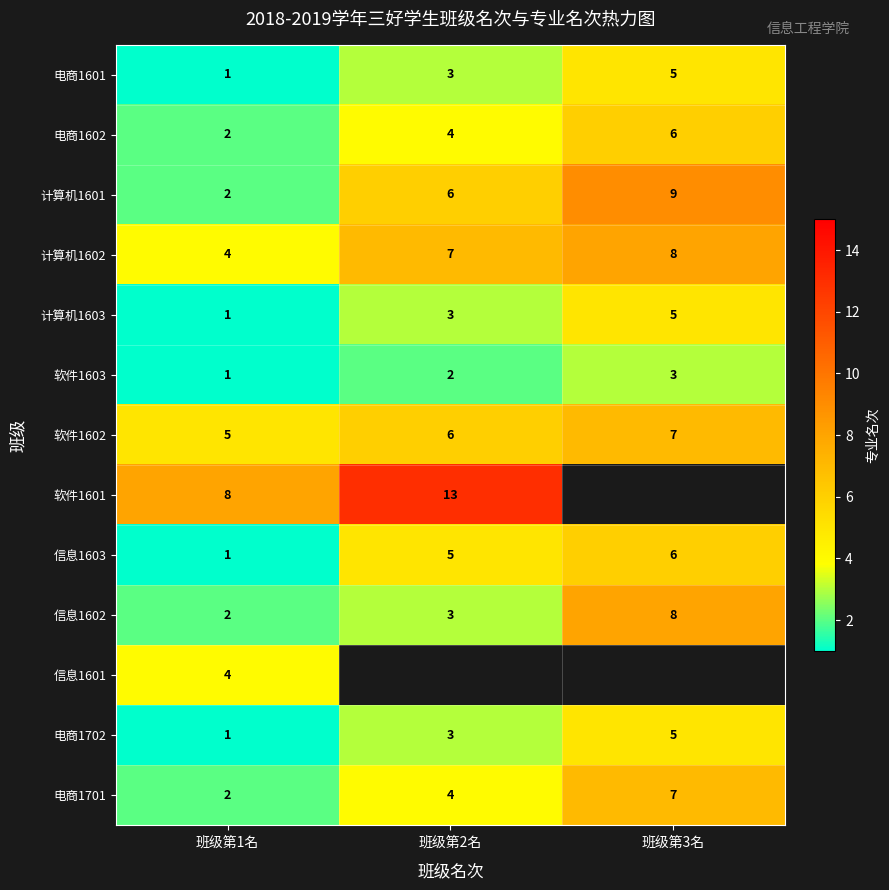

Between 班级第1名 and 班级第2名, which is larger?

班级第2名